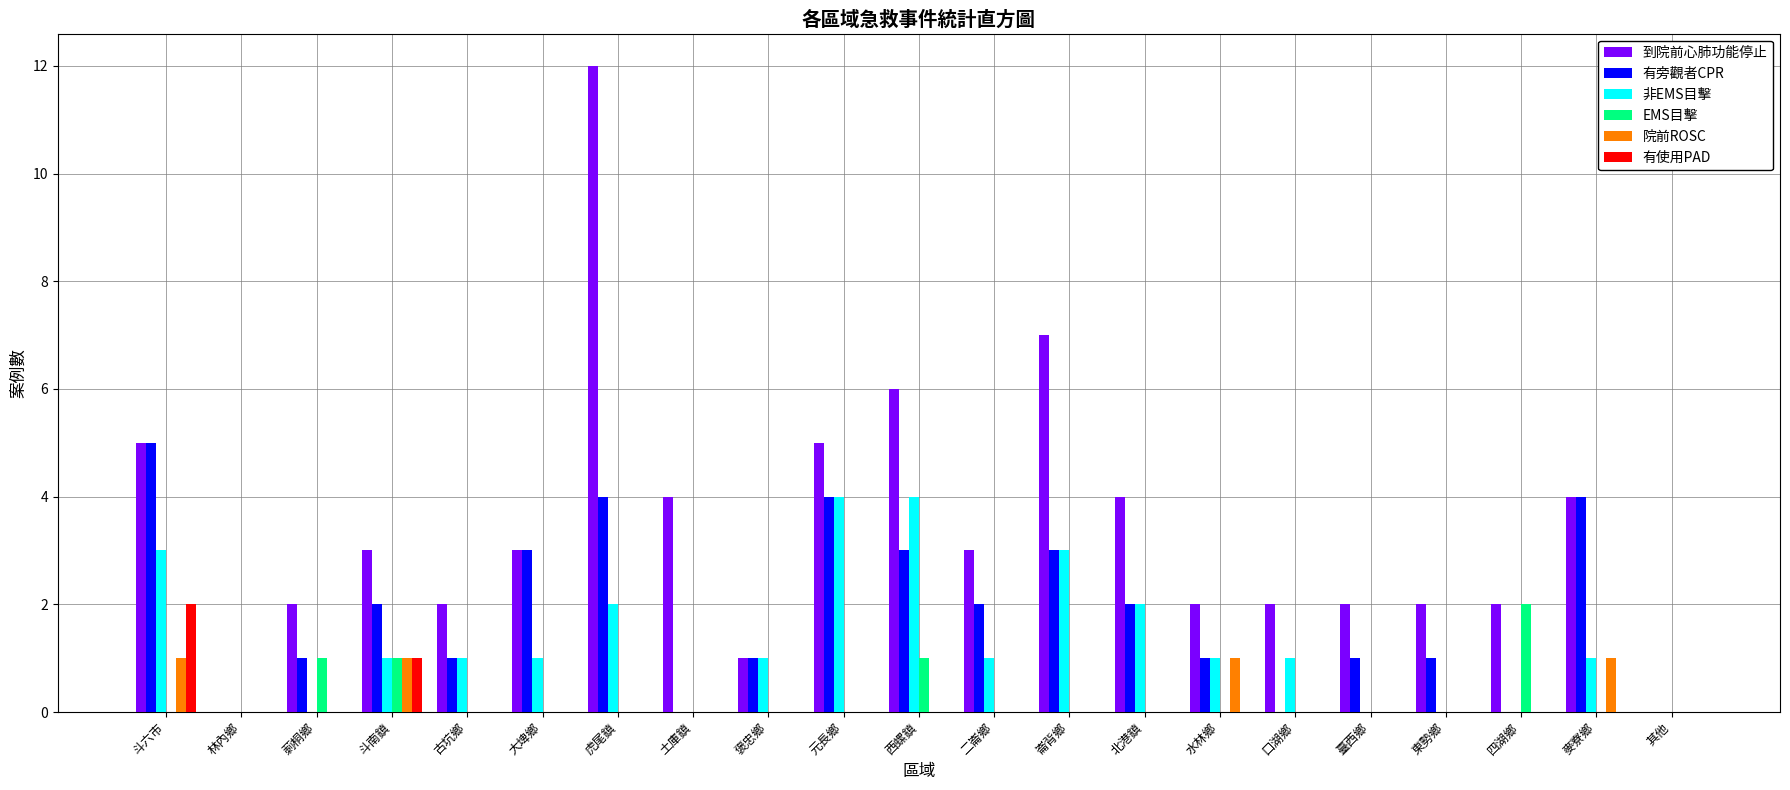

Is the value of 院前ROSC at 土庫鎮 greater than the value of 有使用PAD at 斗六市?

No